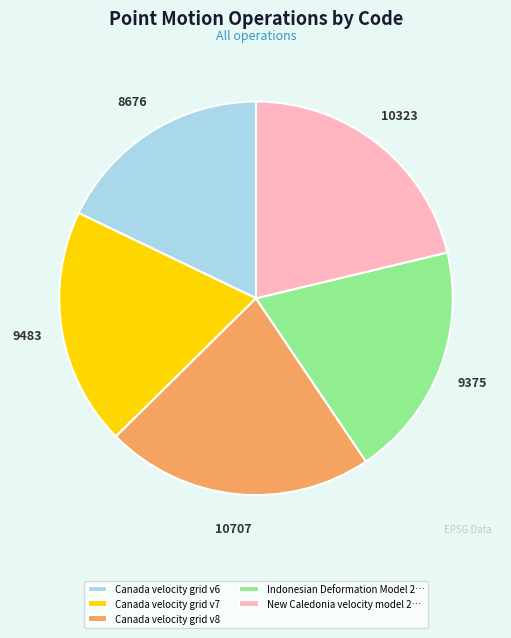

The Indonesian Deformation Model 2… slice represents 19% of the pie. True or false?

True